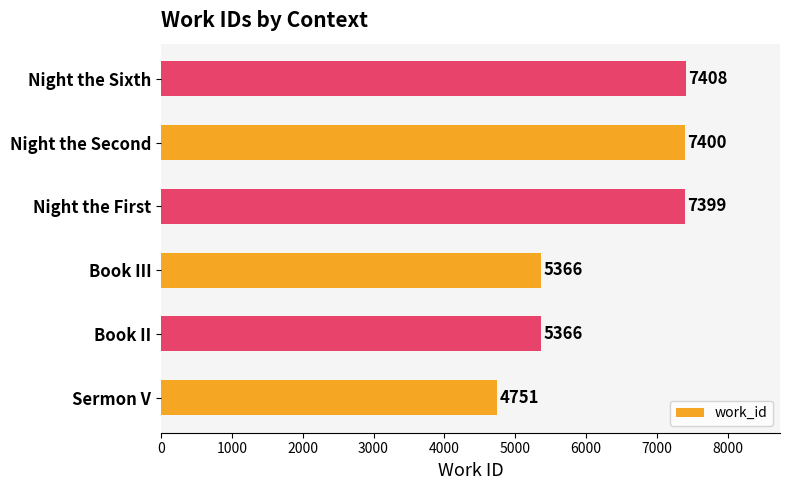

Is it true that the value at Book II is 1330?

False